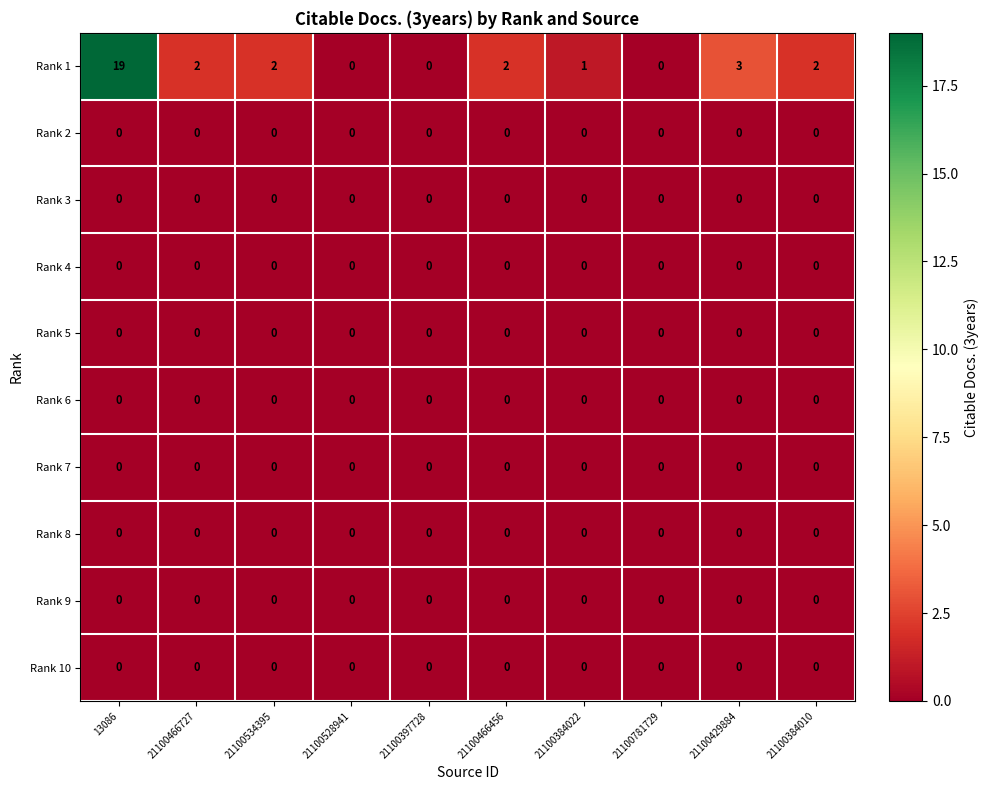

What is the greatest value displayed?

19